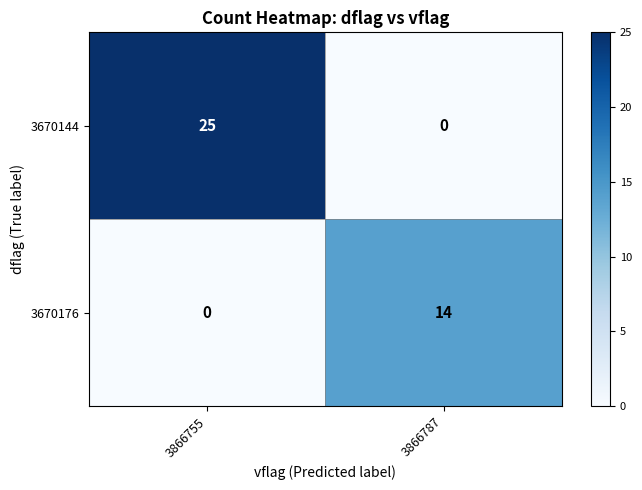

What is the spread (max minus min) of values at 3866787?

14